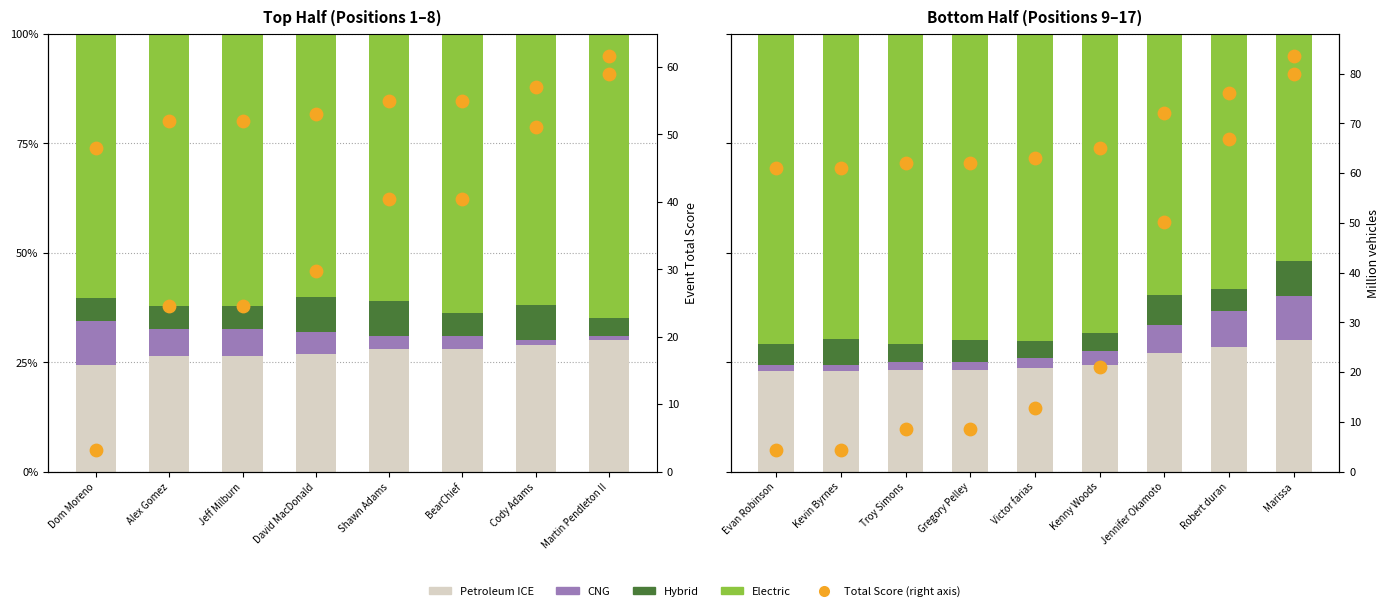

Which series reaches the minimum Y coordinate?

CNG